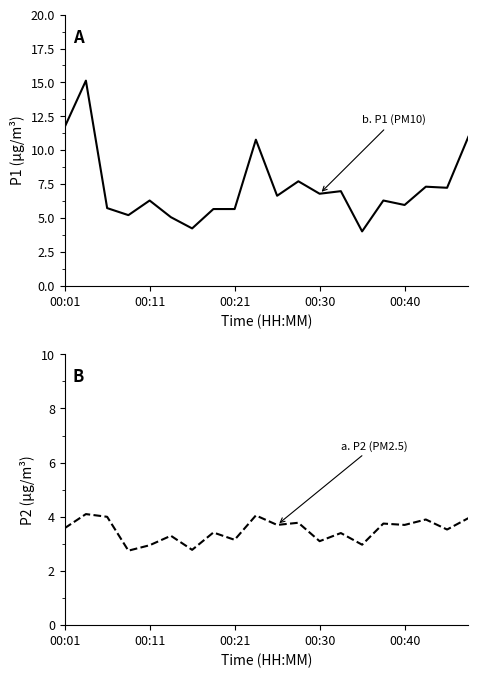

What are all the series names shown in the legend?

P1 (PM10), P2 (PM2.5)